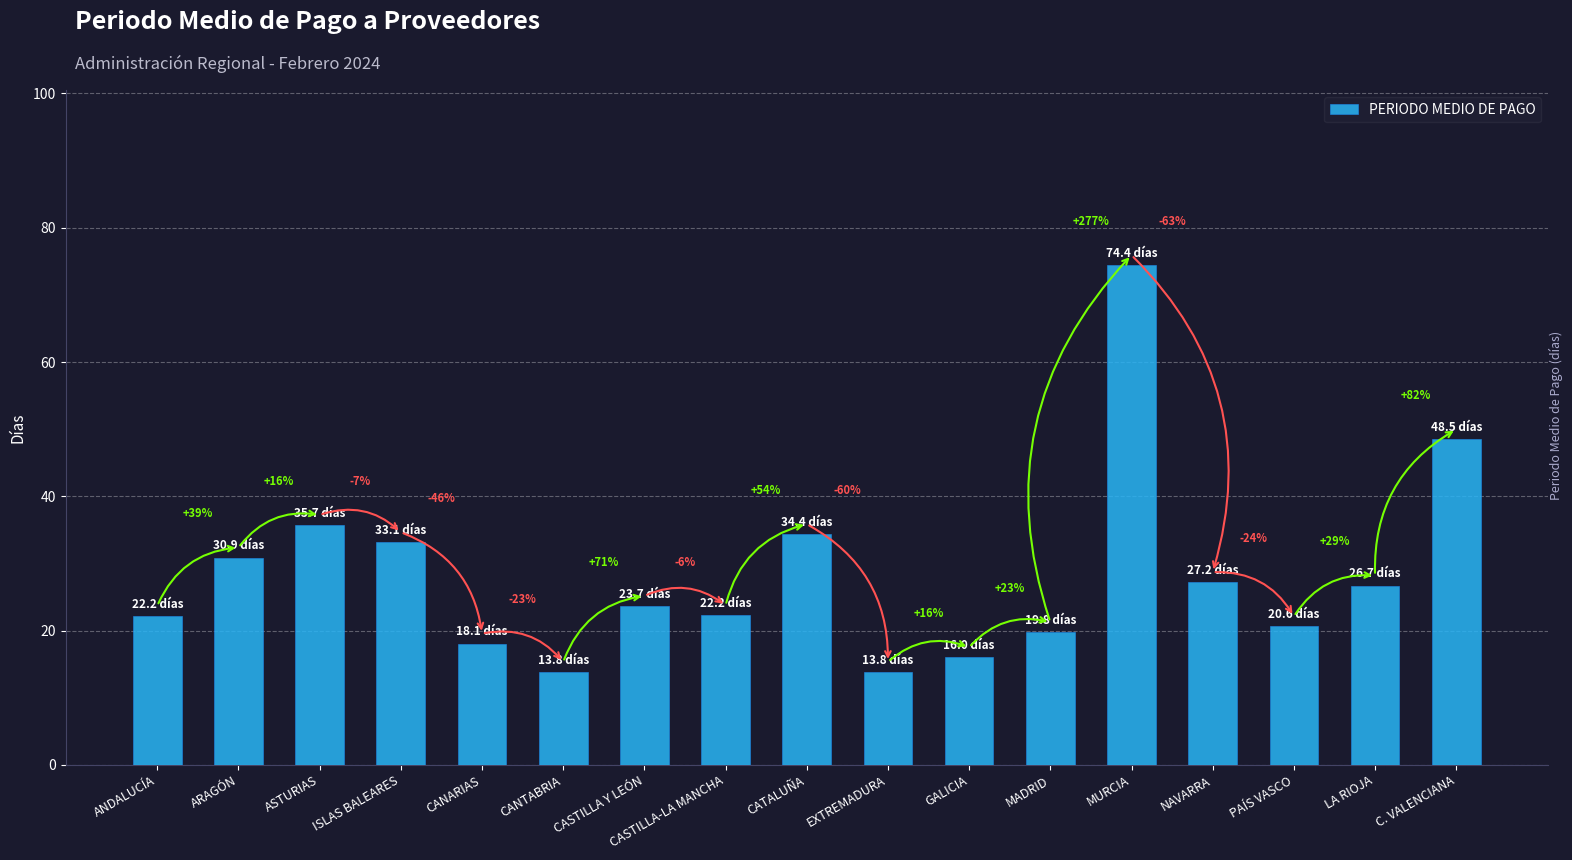

Is it true that the value at CATALUÑA is 22.5?

False